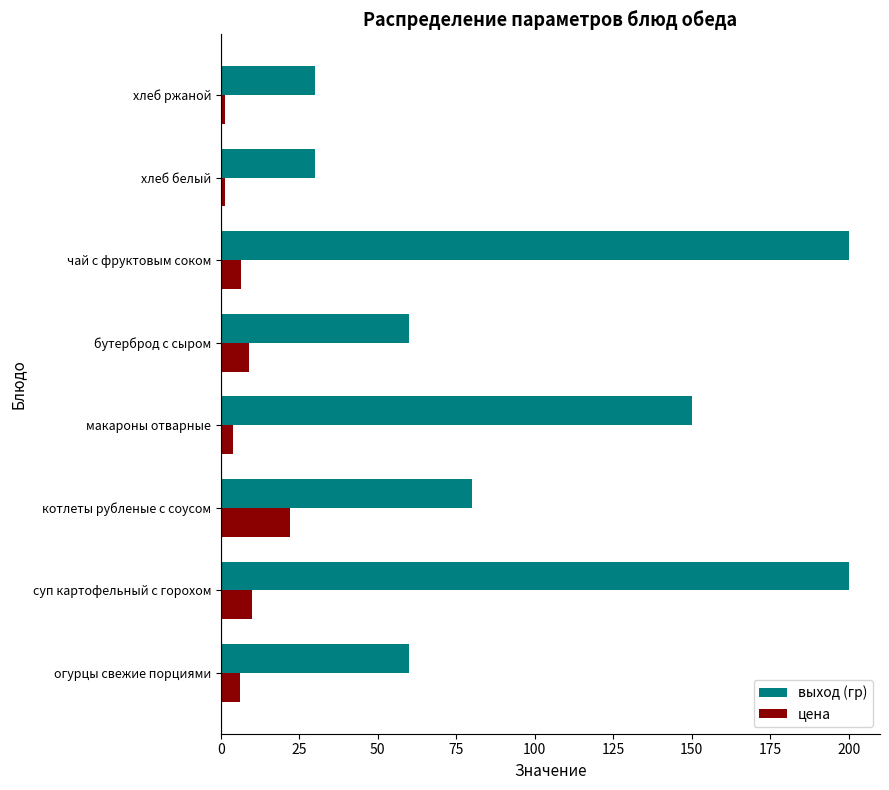

Rank the series at огурцы свежие порциями from lowest to highest value.

цена, выход (гр)